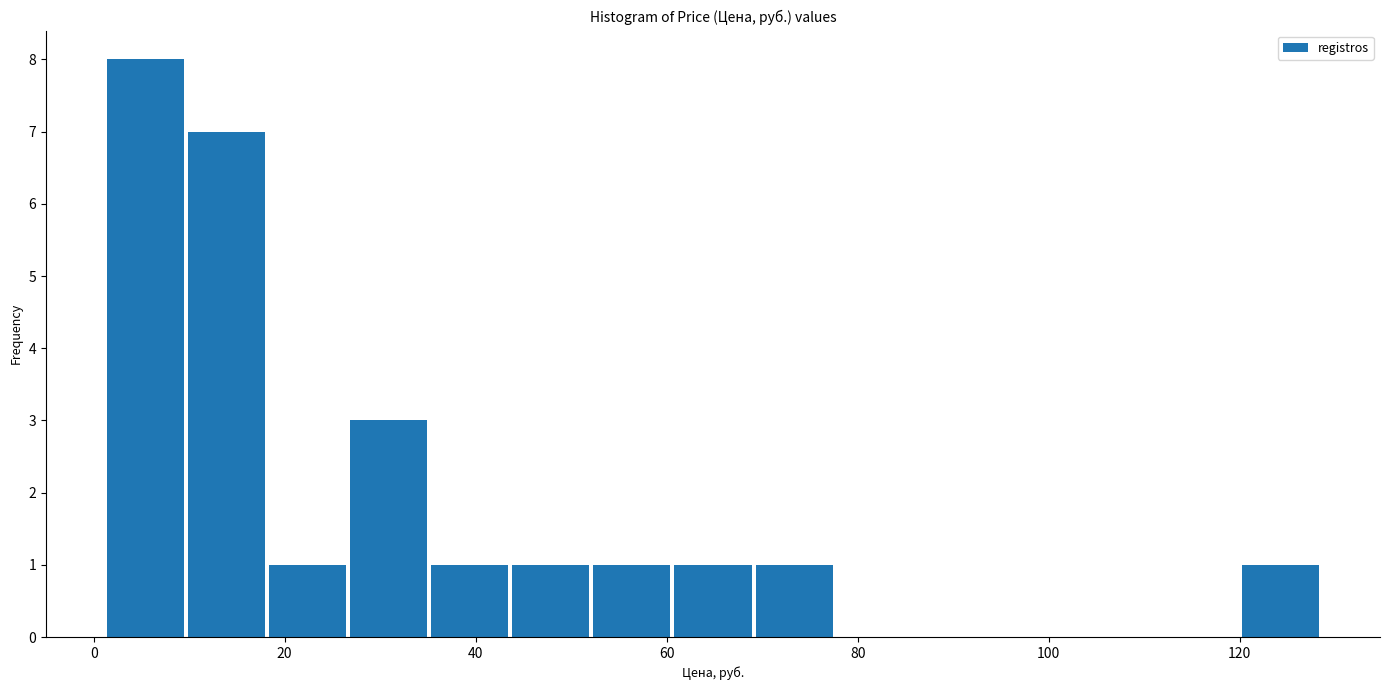

How tall is the bar that spans 120 to 128 on the x-axis? Neither the bar edges nor the heights are printed on the chart, so give them approximately, as read against the axes.

1